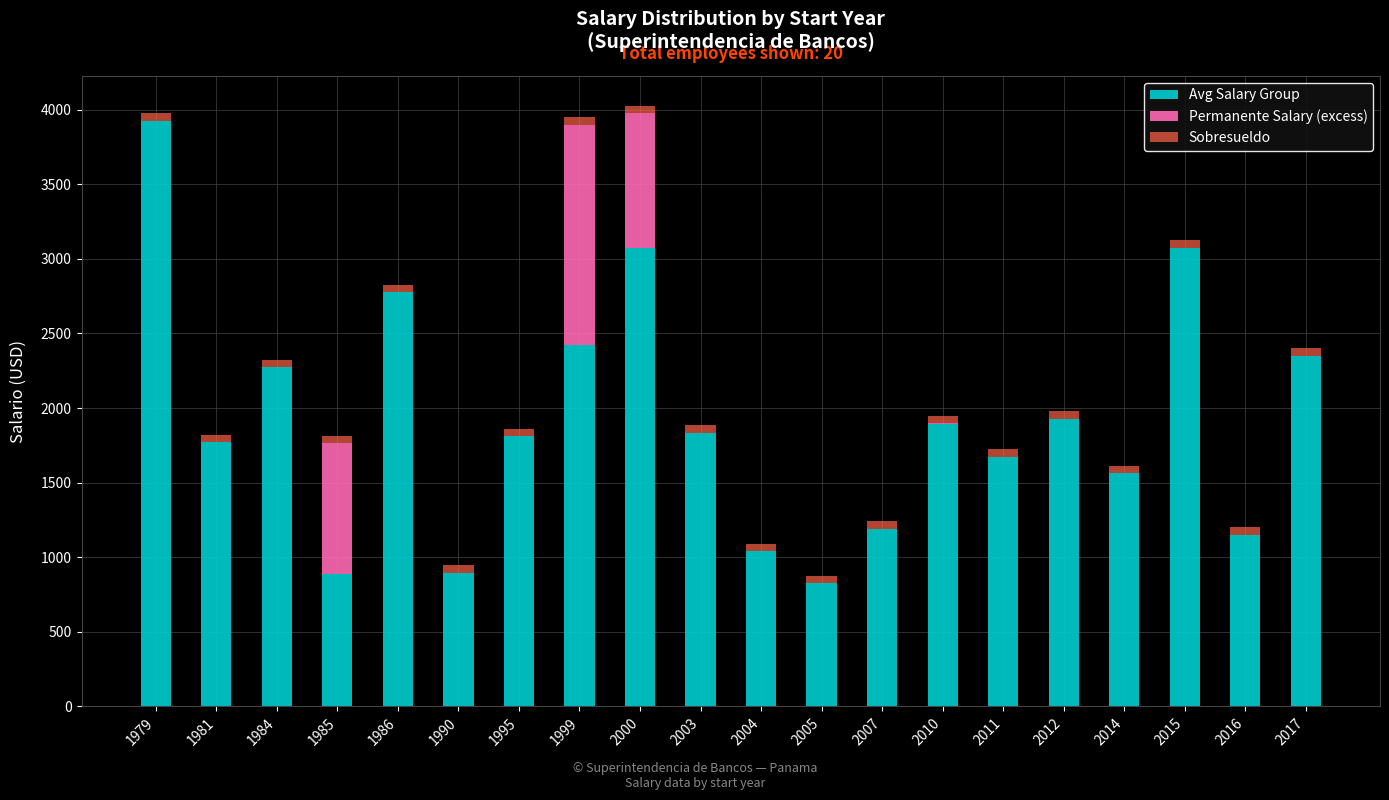

True or false: Avg Salary Group has a value of 2425 at 1999.

True